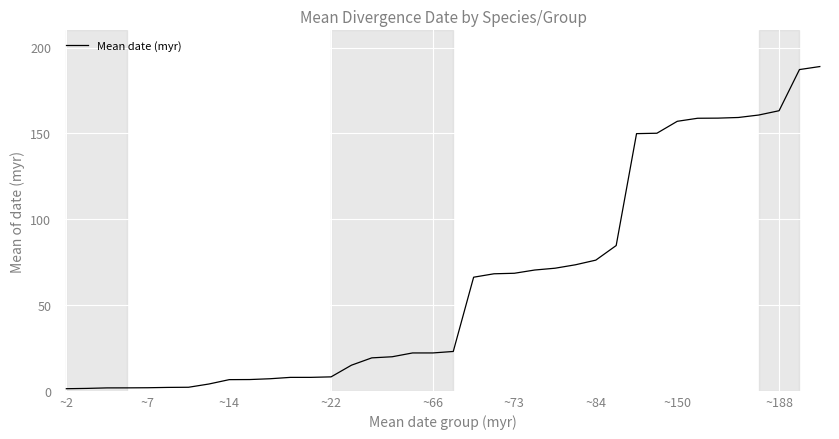

What is the maximum value shown in the chart?

188.9